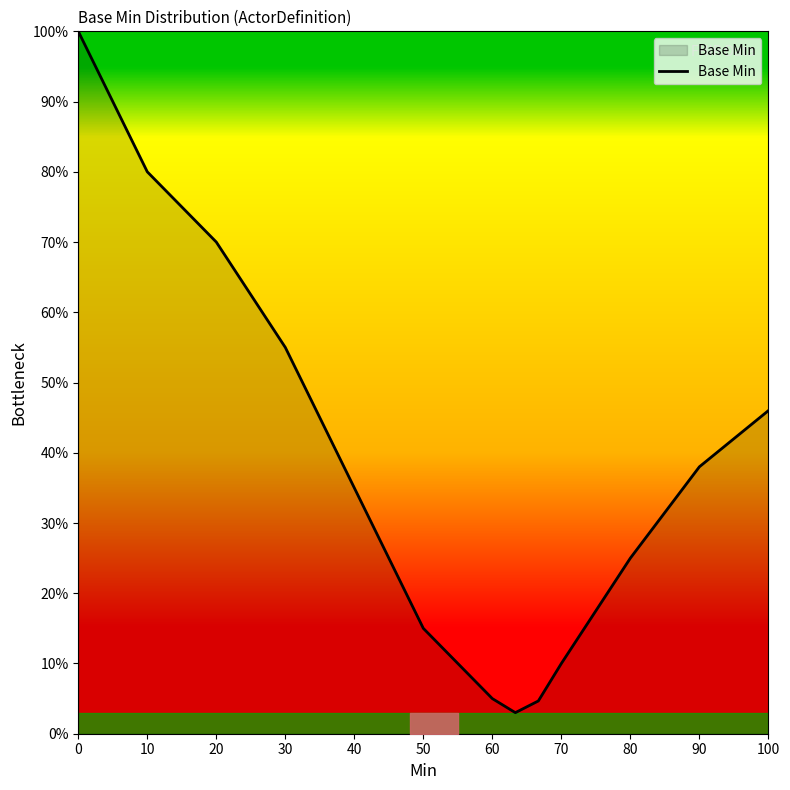

How many interior local valleys (lower than both neighbors) does the data have?

1